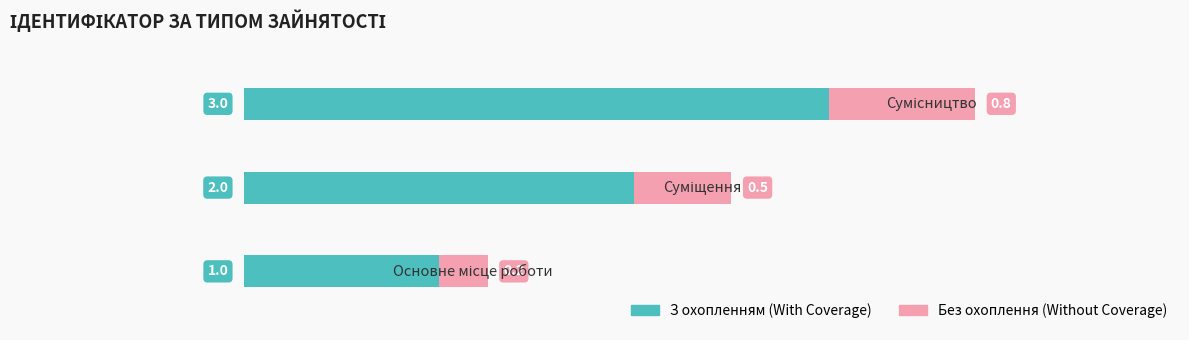

What is the difference between the second highest and minimum values in the З охопленням (With Coverage) series?

1.0